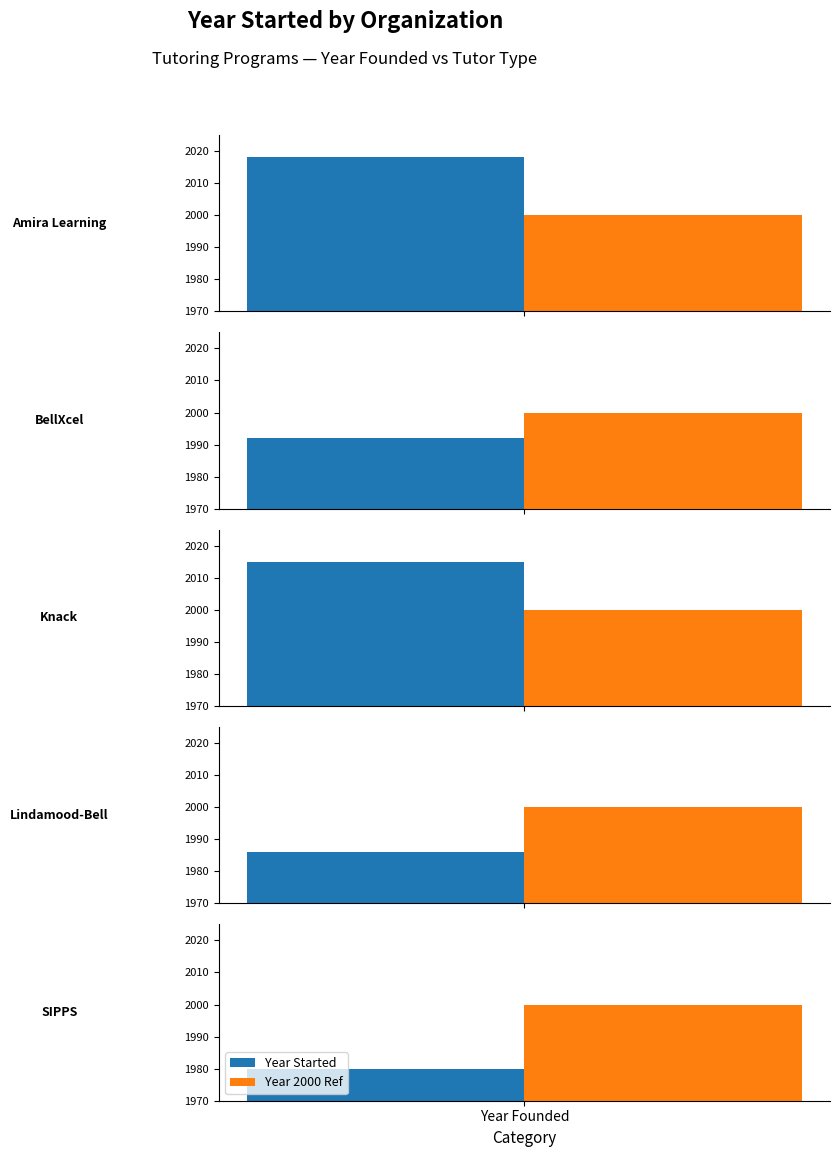

What position from the left is Amira Learning?

1